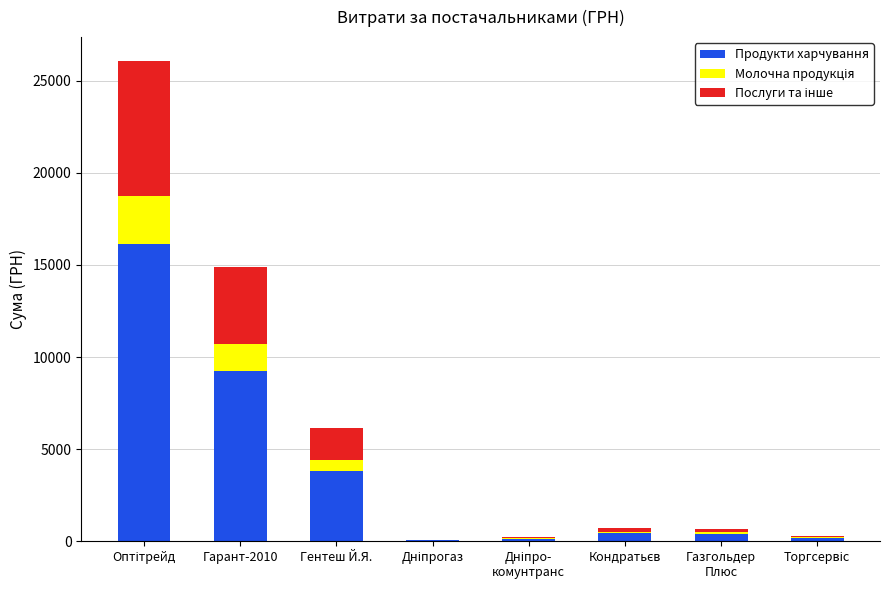

At which label is Продукти харчування closest to 8105?

Гарант-2010